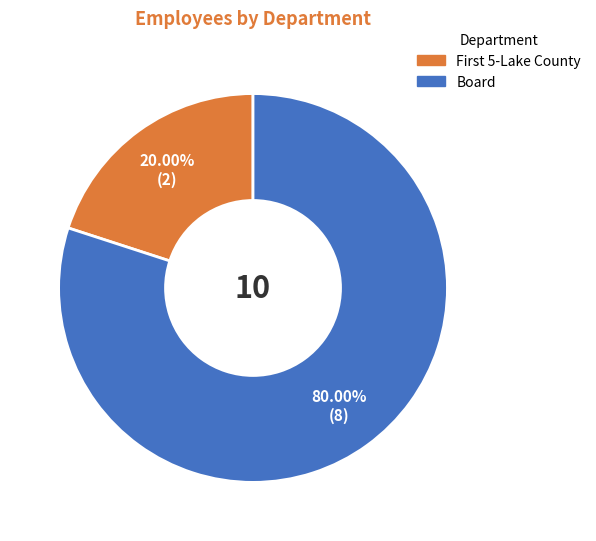

Count the number of slices in the pie.

2